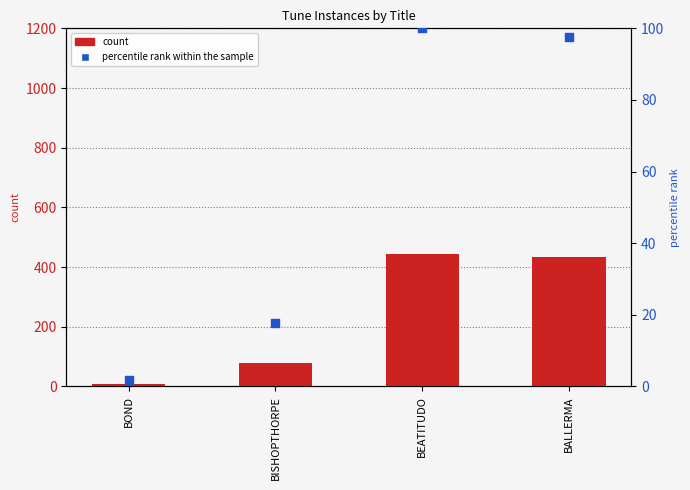

At which category is the sum across all series the highest?

BEATITUDO